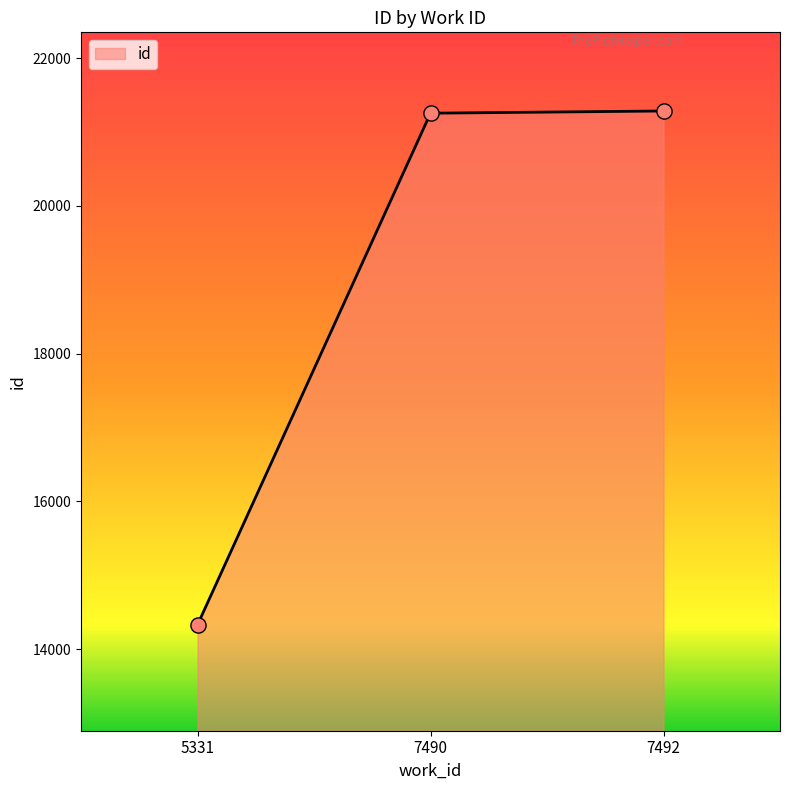

What is the change in value from 5331 to 7490?

+6923